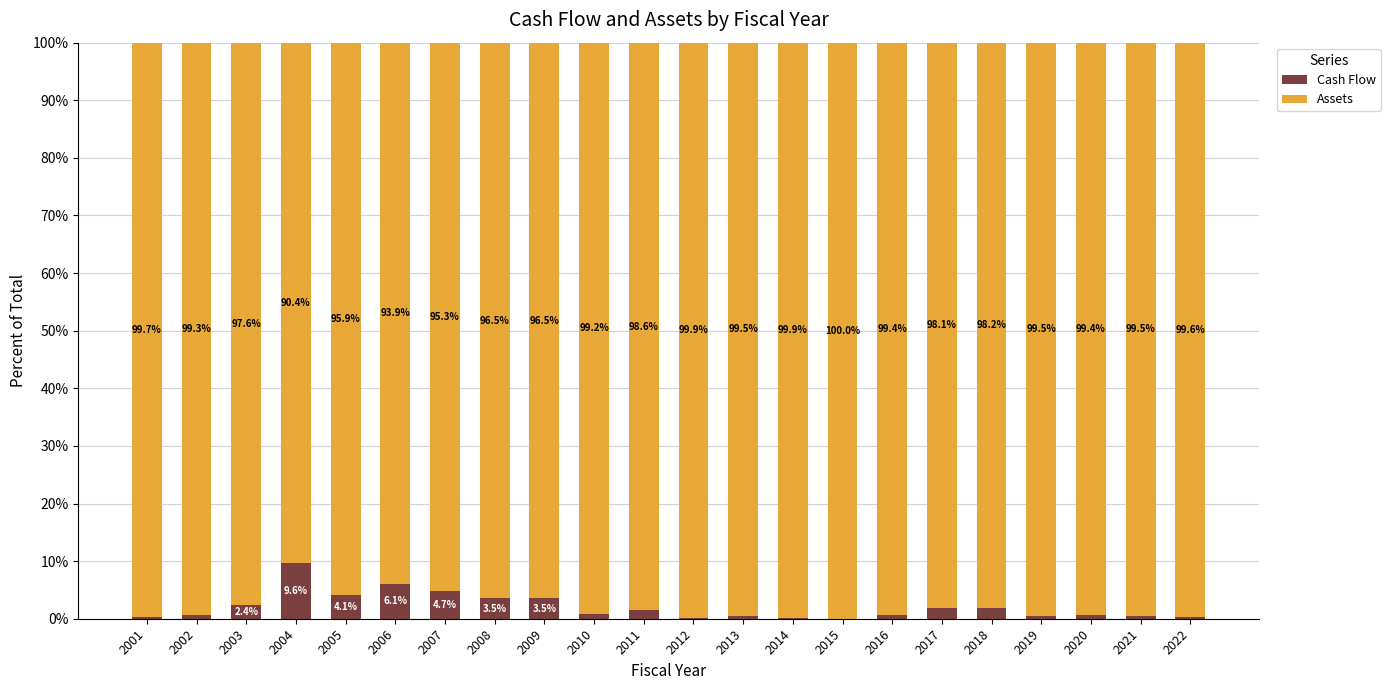

What is the total value across all series at 2010?

100.0